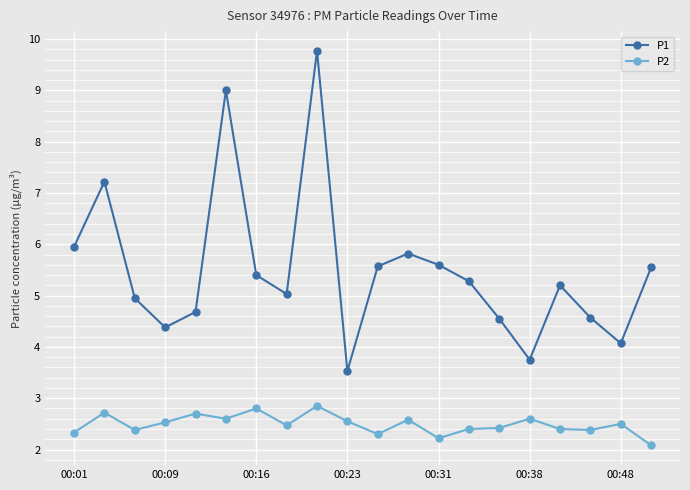

Count the number of categories in the chart.

20